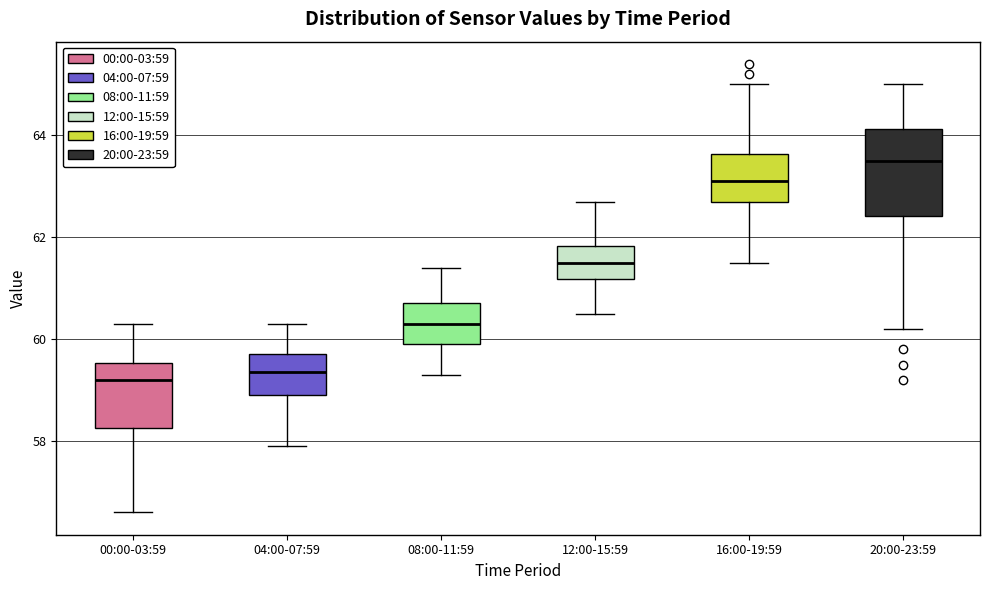

Reading left to right, read every box against the y-axis: the position of its median line, the range the box covers, and the ends of its whiskers. The values are not printed on the chart, so give them approximately, as read against the axis.

00:00-03:59: median 59.2, box 58.2 to 59.6, whiskers 56.6 to 60.4
04:00-07:59: median 59.4, box 59.0 to 59.8, whiskers 58.0 to 60.4
08:00-11:59: median 60.4, box 60.0 to 60.8, whiskers 59.4 to 61.4
12:00-15:59: median 61.6, box 61.2 to 61.8, whiskers 60.6 to 62.8
16:00-19:59: median 63.2, box 62.8 to 63.6, whiskers 61.6 to 65.0
20:00-23:59: median 63.6, box 62.4 to 64.2, whiskers 60.2 to 65.0